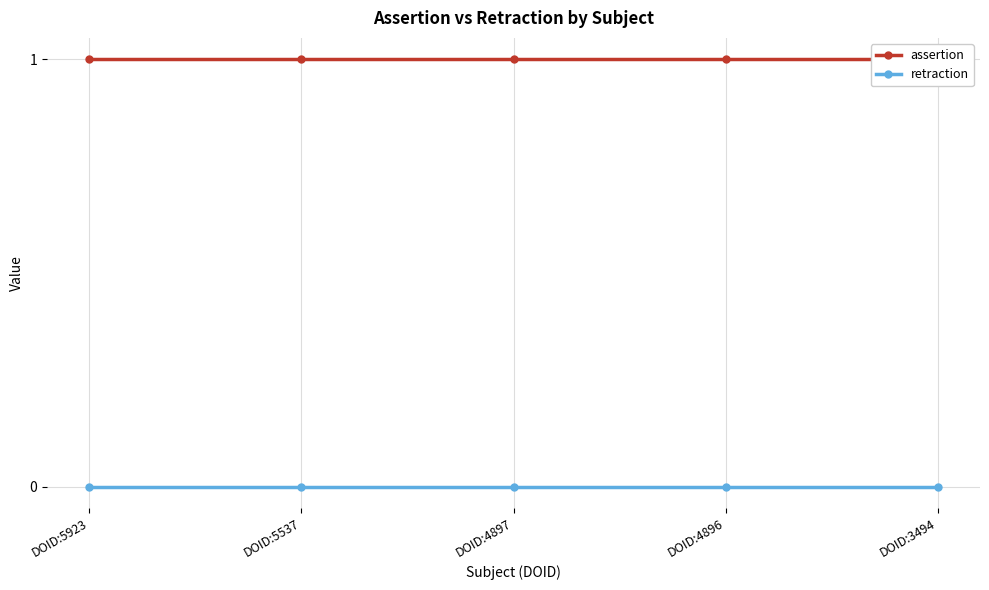

At which category is the sum across all series the highest?

DOID:5923